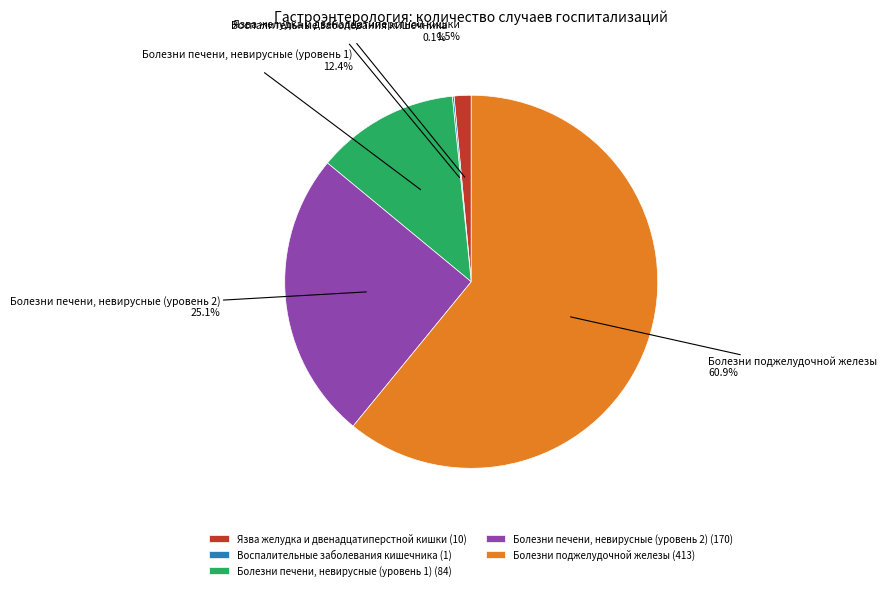

Is there any slice that represents more than half of the pie?

Yes